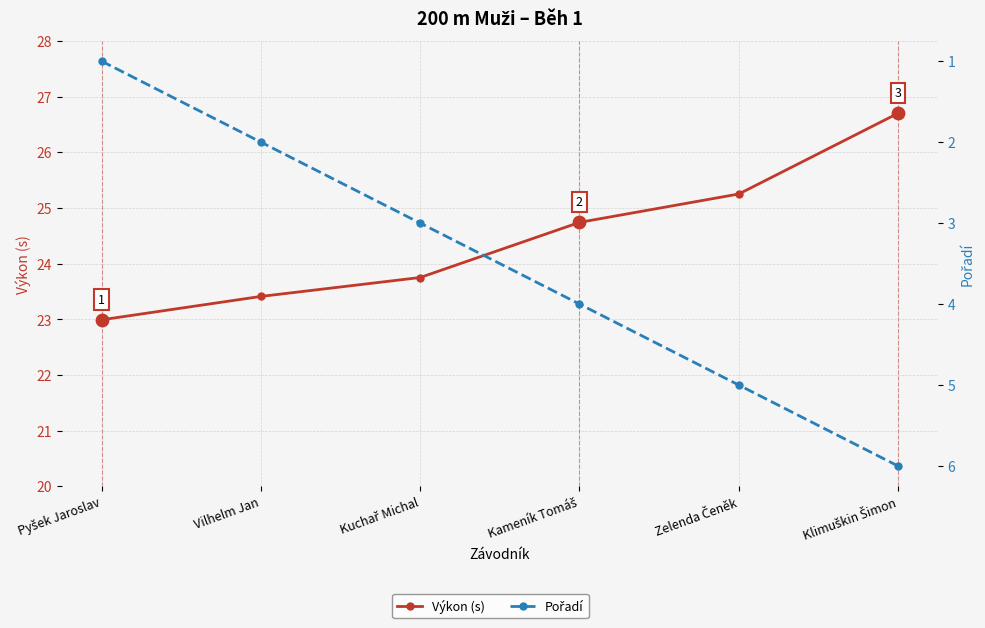

What is the total value across all series at Kuchař Michal?

26.8